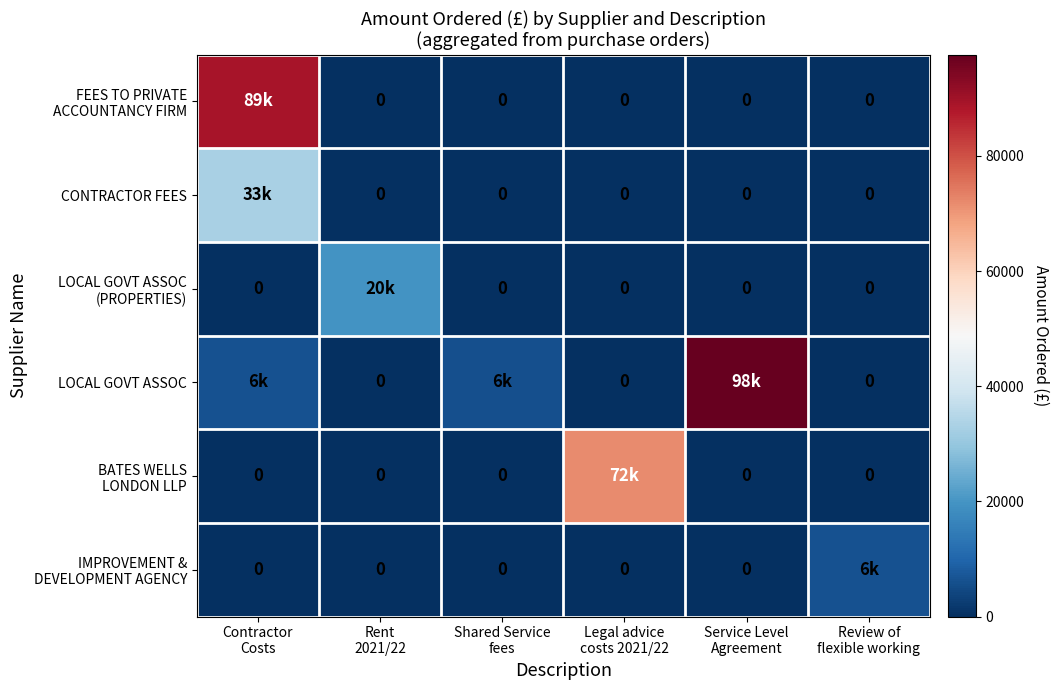

Which category has the highest value across all series?

Service Level
Agreement